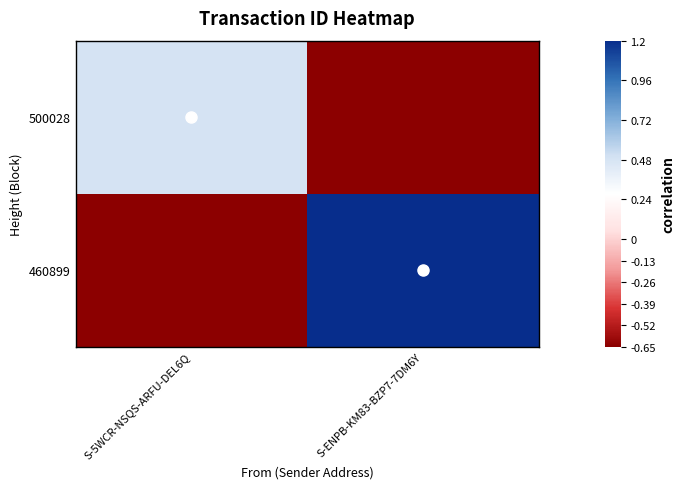

What is the total value across all series at S-ENPB-KM83-BZP7-7DM6Y?

0.6